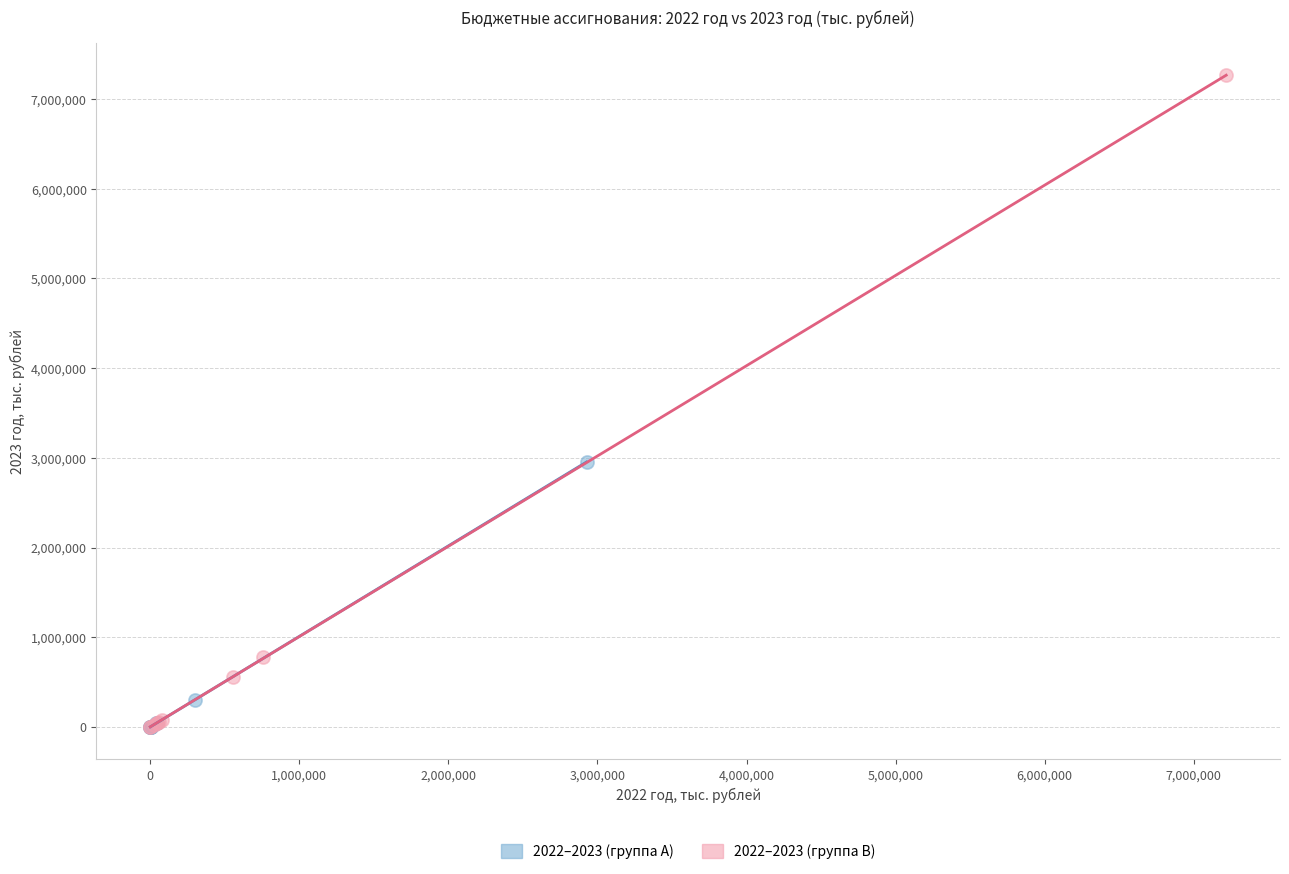

Which series contains the highest Y value?

2022–2023 (группа B)